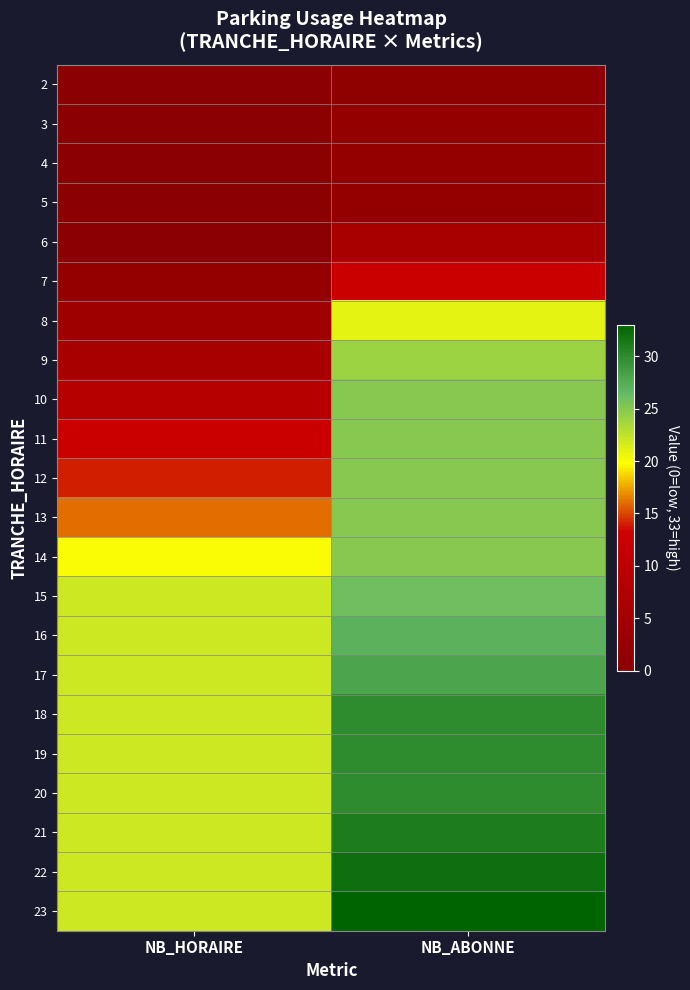

Reading left to right, extract all data points from this chart.

2: NB_HORAIRE=0	NB_ABONNE=1
3: NB_HORAIRE=0	NB_ABONNE=2
4: NB_HORAIRE=0	NB_ABONNE=2
5: NB_HORAIRE=0	NB_ABONNE=2
6: NB_HORAIRE=0	NB_ABONNE=6
7: NB_HORAIRE=2	NB_ABONNE=13
8: NB_HORAIRE=4	NB_ABONNE=21
9: NB_HORAIRE=6	NB_ABONNE=24
10: NB_HORAIRE=9	NB_ABONNE=25
11: NB_HORAIRE=13	NB_ABONNE=25
12: NB_HORAIRE=14	NB_ABONNE=25
13: NB_HORAIRE=16	NB_ABONNE=25
14: NB_HORAIRE=20	NB_ABONNE=25
15: NB_HORAIRE=22	NB_ABONNE=26
16: NB_HORAIRE=22	NB_ABONNE=27
17: NB_HORAIRE=22	NB_ABONNE=28
18: NB_HORAIRE=22	NB_ABONNE=30
19: NB_HORAIRE=22	NB_ABONNE=30
20: NB_HORAIRE=22	NB_ABONNE=30
21: NB_HORAIRE=22	NB_ABONNE=31
22: NB_HORAIRE=22	NB_ABONNE=32
23: NB_HORAIRE=22	NB_ABONNE=33